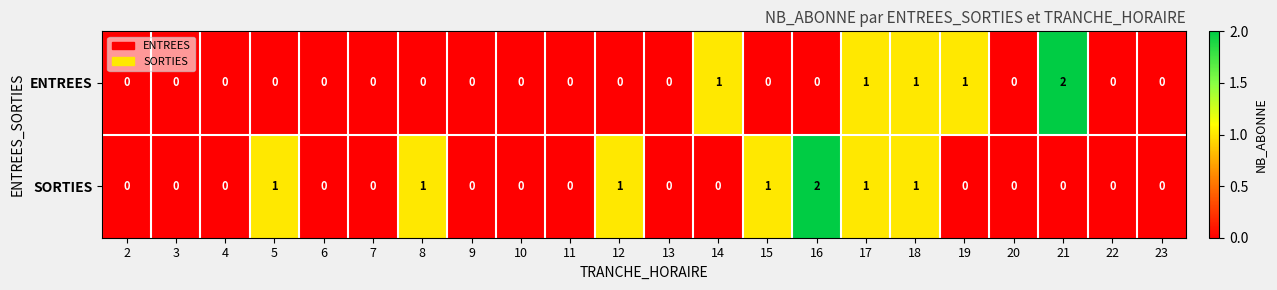

List the series in order of their overall mean, lowest first.

ENTREES, SORTIES